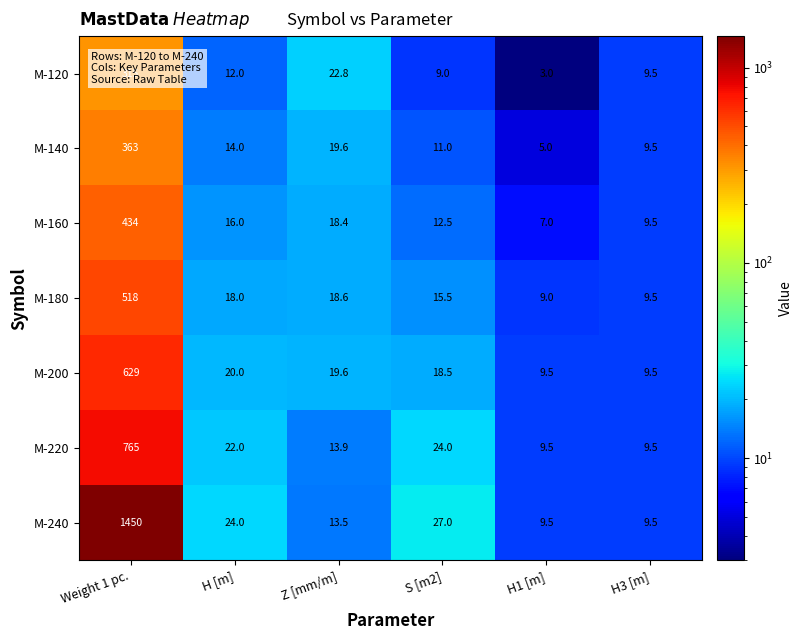

Which category has the lowest value across all series?

H1 [m]